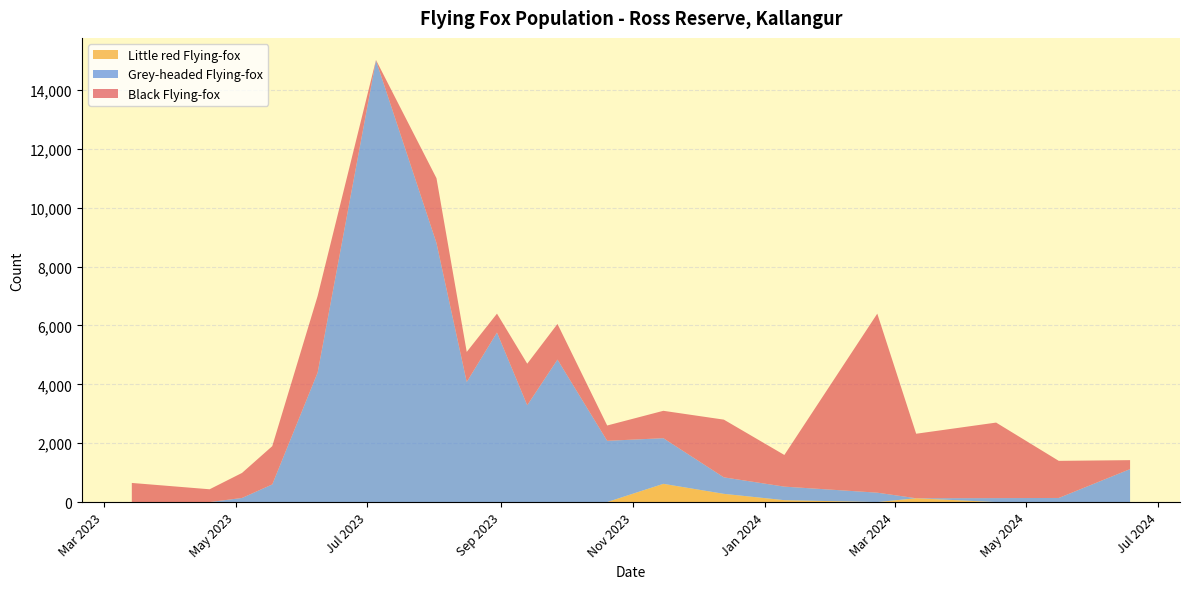

Reading right to left, transcribe all the data shown in this chart.

Black Flying-fox: 304	1260	2565	2191	6080	1075	1960	930	520	1210	1410	640	1020	2200	15	2600	1300	850	435	650
Grey-headed Flying-fox: 1120	140	135	0	320	460	560	1550	2080	4840	3290	5760	4080	8800	15000	4400	600	140	0	0
Little red Flying-fox: 0	0	0	130	0	65	280	620	1	0	0	0	0	0	0	0	0	0	0	0